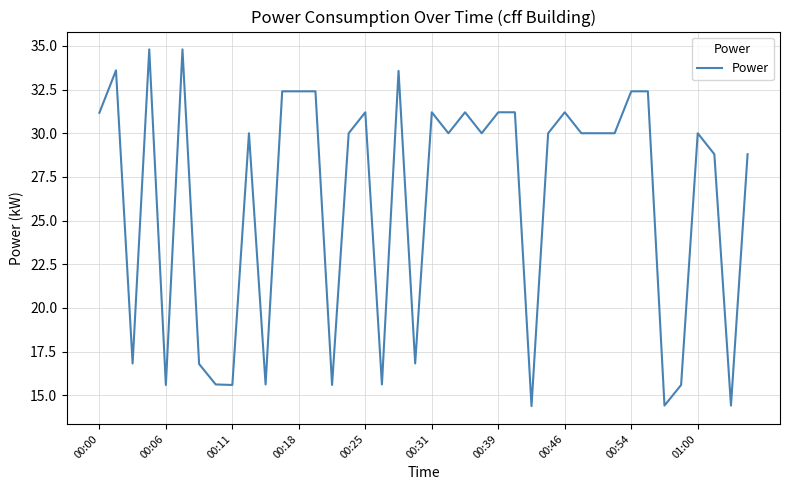

What is the difference between the maximum and minimum values?

20.4